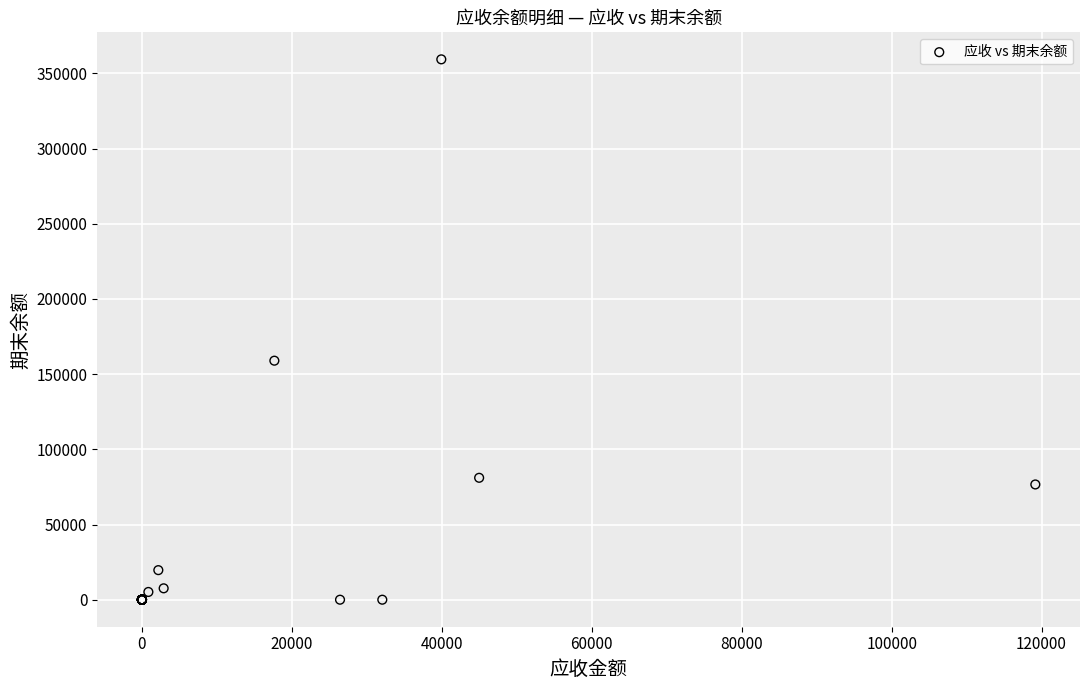

What Y value in the scatter plot is closest to 179689?

158967